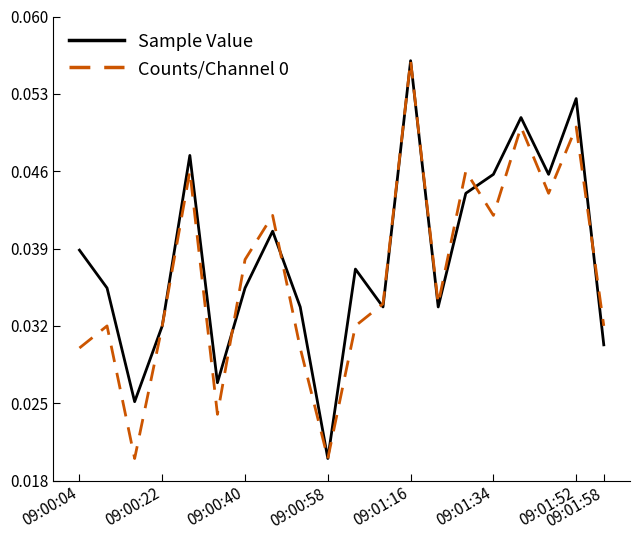

Does the chart have visible grid lines?

No